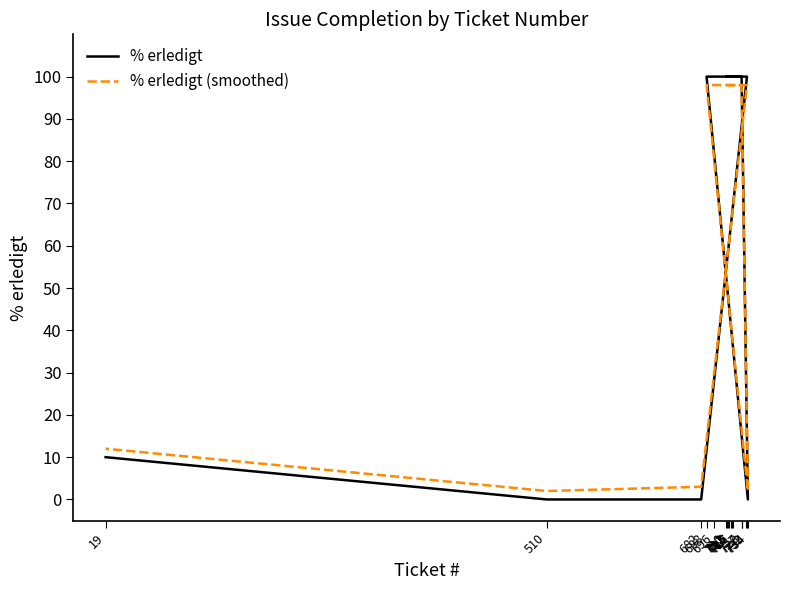

How many series are shown in this chart?

2